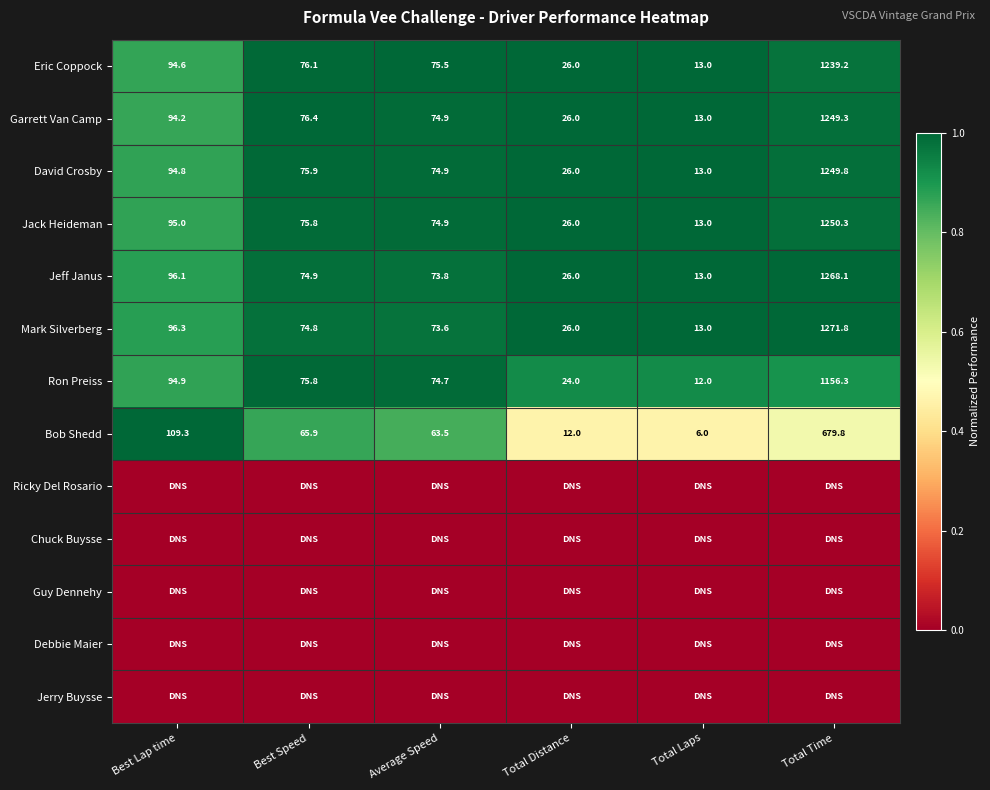

Which category has the lowest value in the Eric Coppock series?

Total Laps